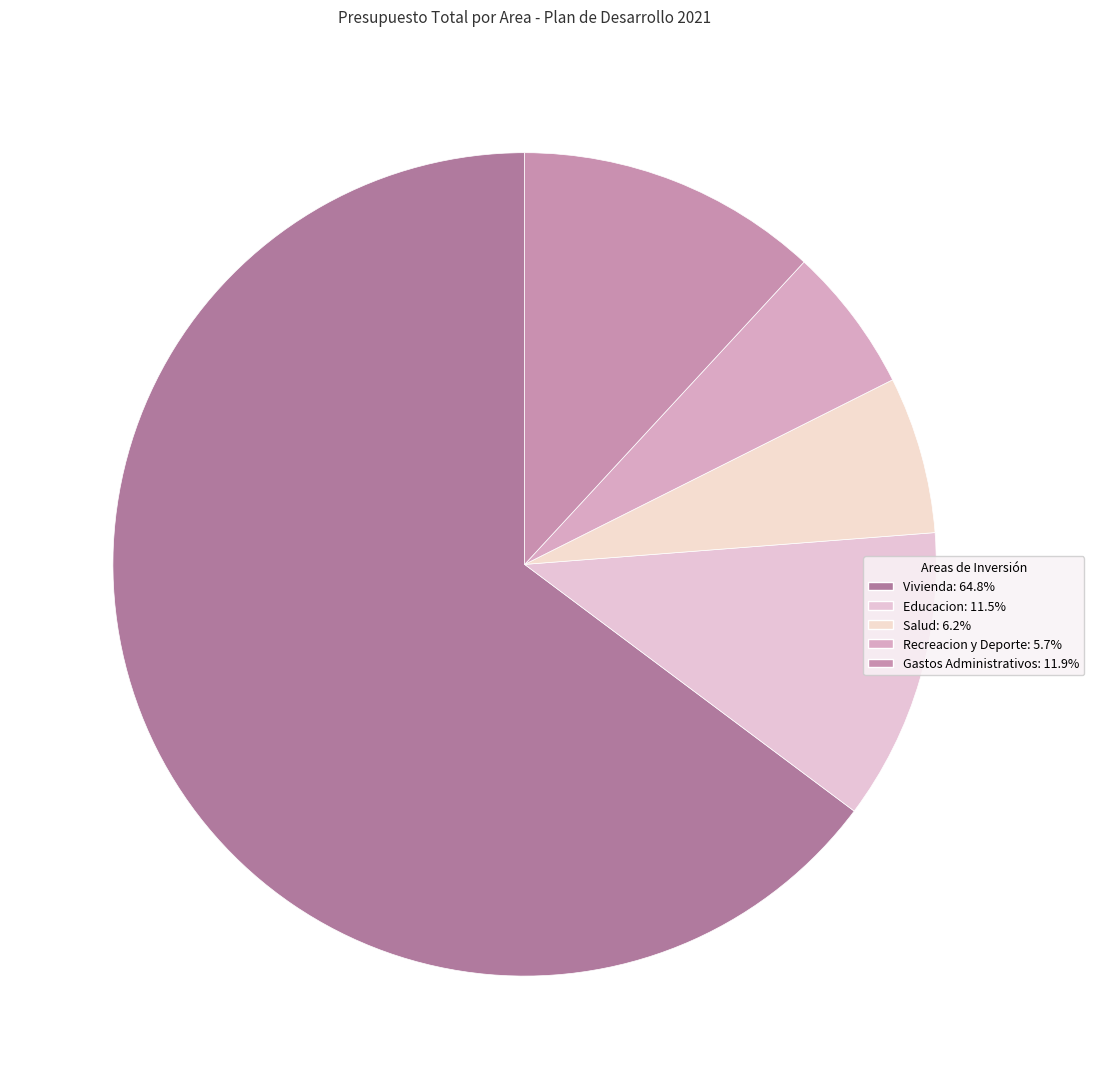

Which slice is the largest?

Vivienda